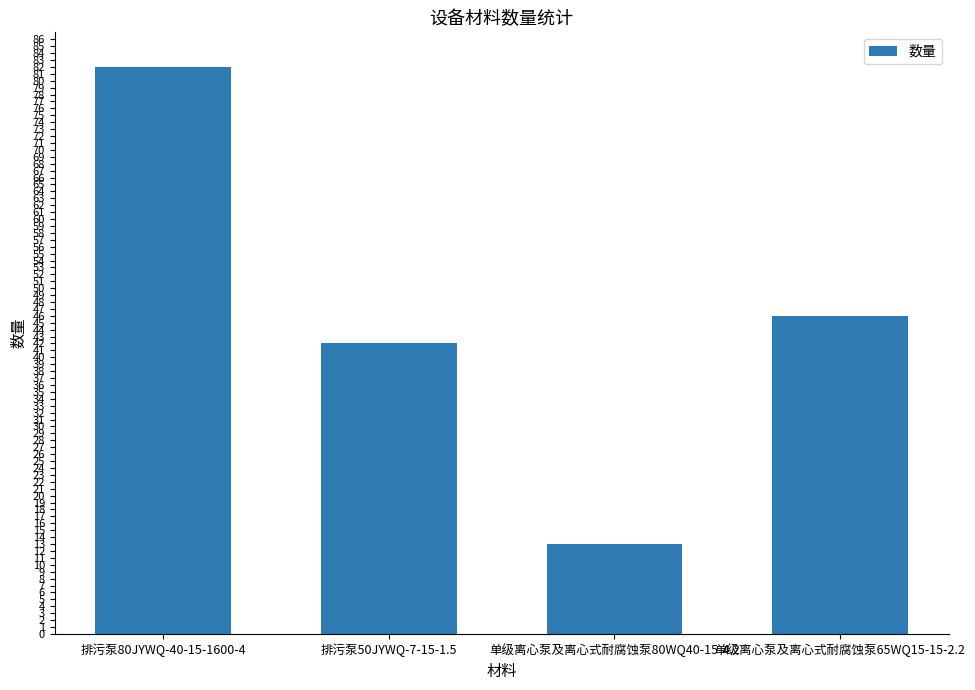

List the labels in order of value, largest first.

排污泵80JYWQ-40-15-1600-4, 单级离心泵及离心式耐腐蚀泵65WQ15-15-2.2, 排污泵50JYWQ-7-15-1.5, 单级离心泵及离心式耐腐蚀泵80WQ40-15-4.2